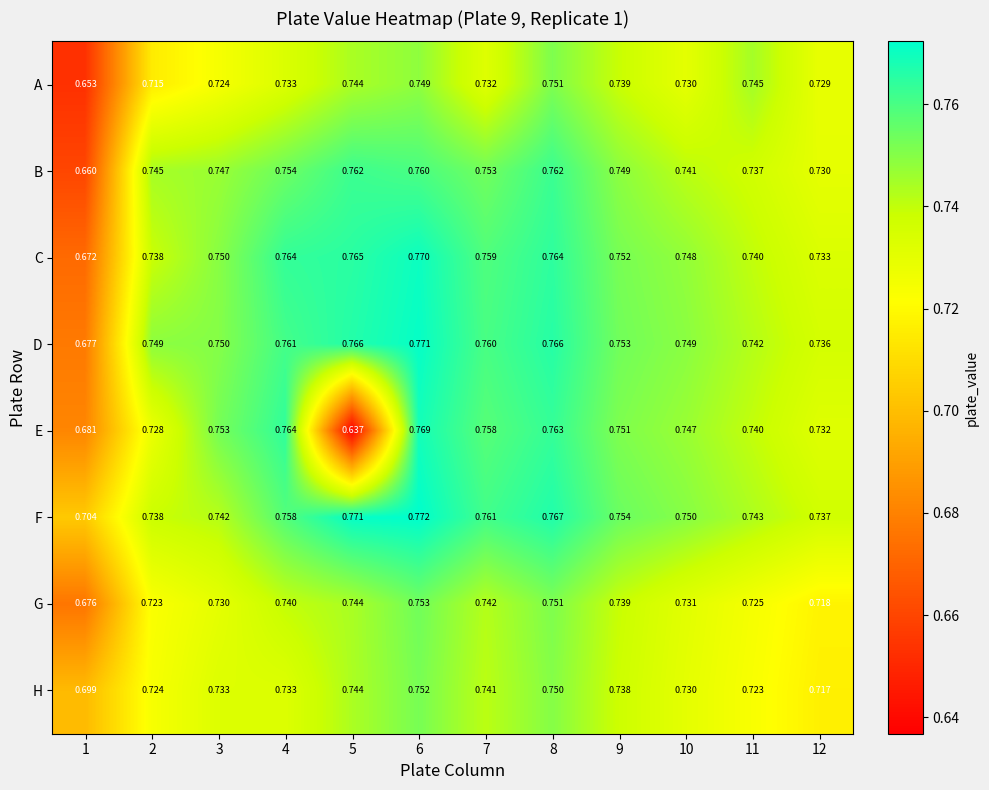

At how many categories does at least one series exceed 0?

12